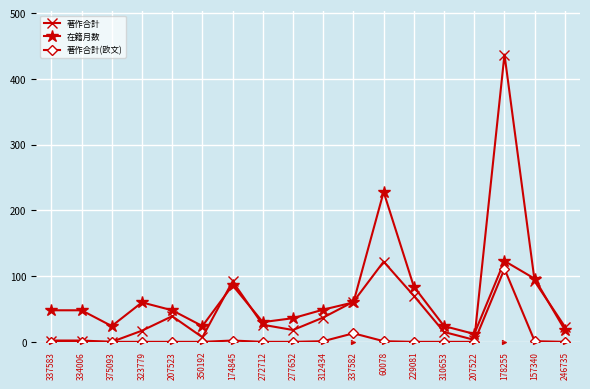

The value of 著作合計(欧文) at 178255 is 162. True or false?

False